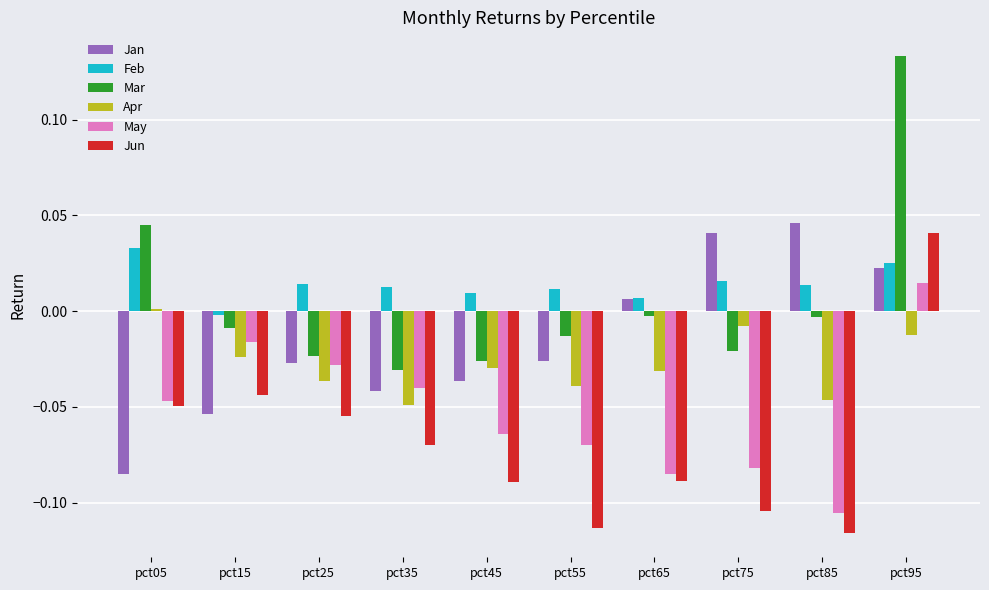

Is it true that May equals -0.1 at pct35?

False